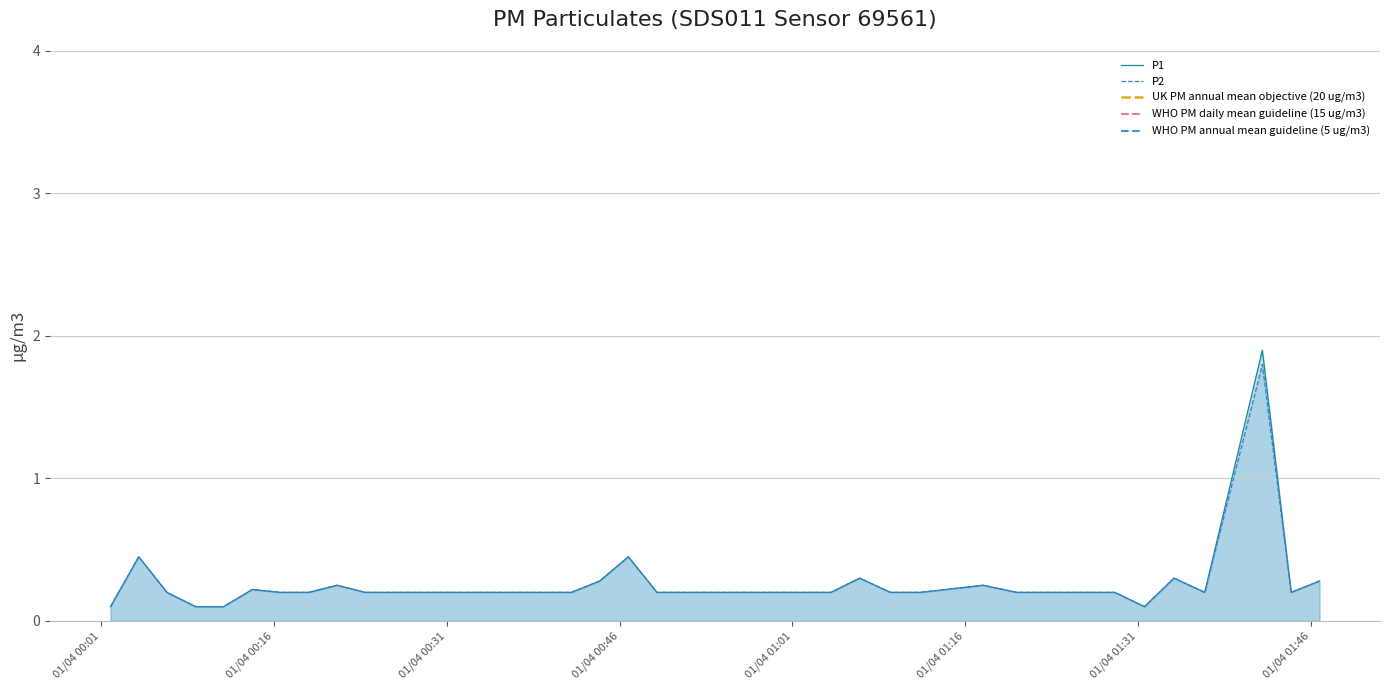

What is the maximum value for P1?

1.9